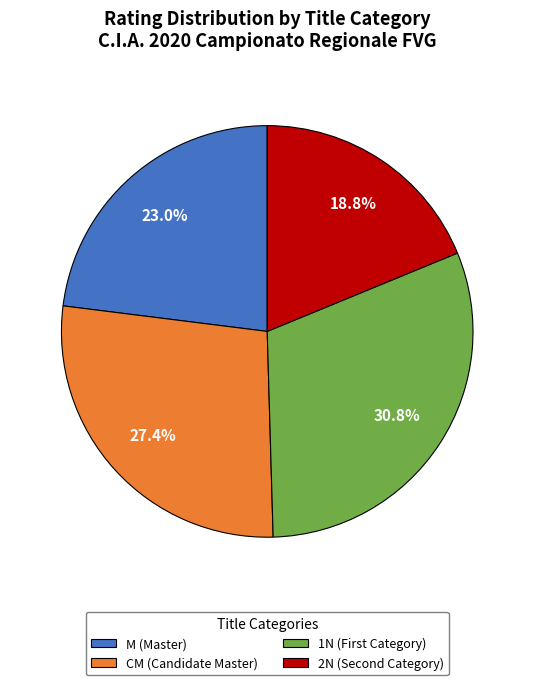

How many segments does this pie chart have?

4